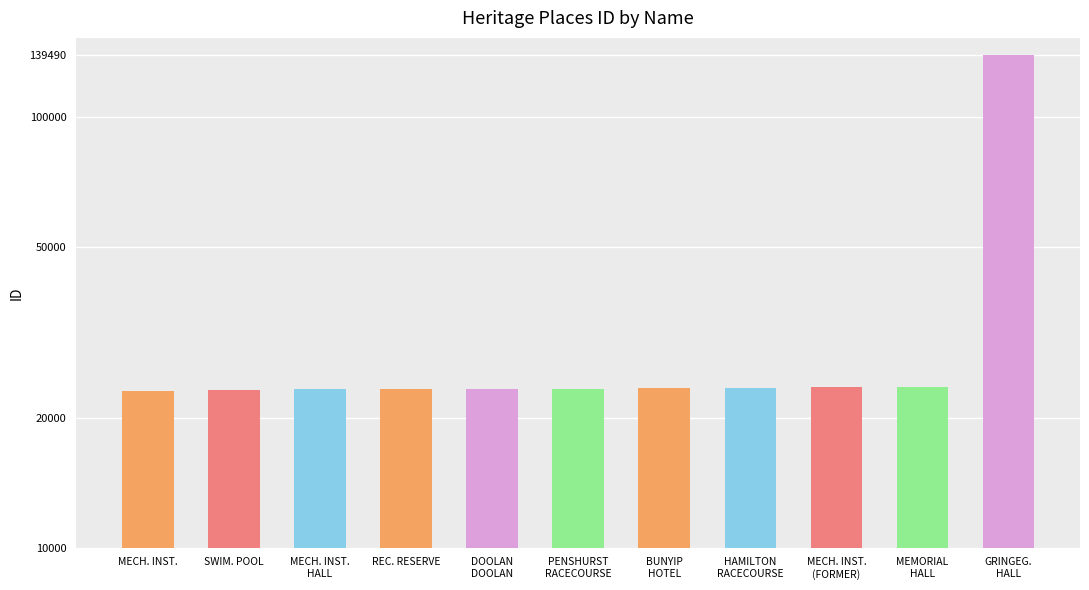

Approximately how many times larger is the value at GRINGEG.
HALL compared to MECH. INST.
(FORMER)?

5.9